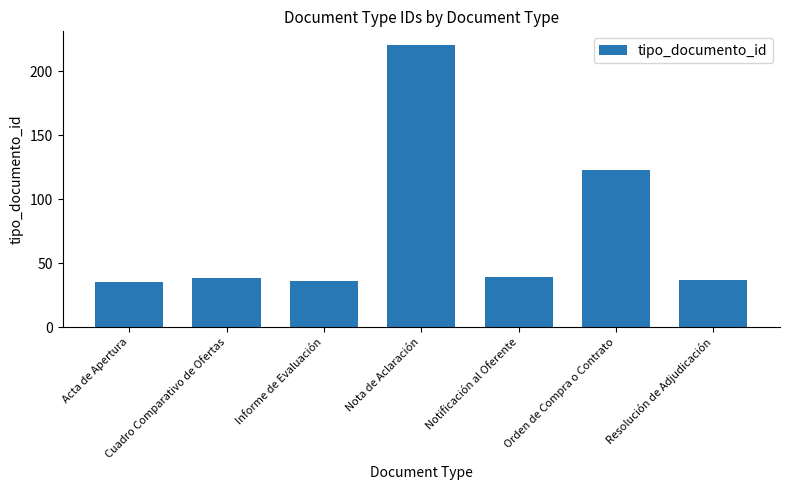

What is the ratio of the value at Nota de Aclaración to the value at Cuadro Comparativo de Ofertas?

5.8